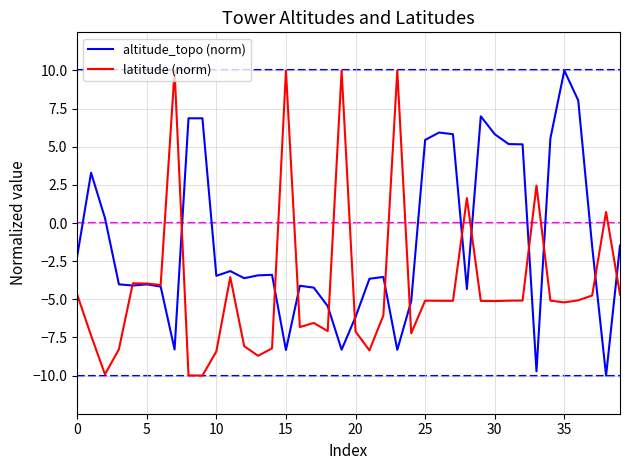

What is the greatest value displayed?

10.0